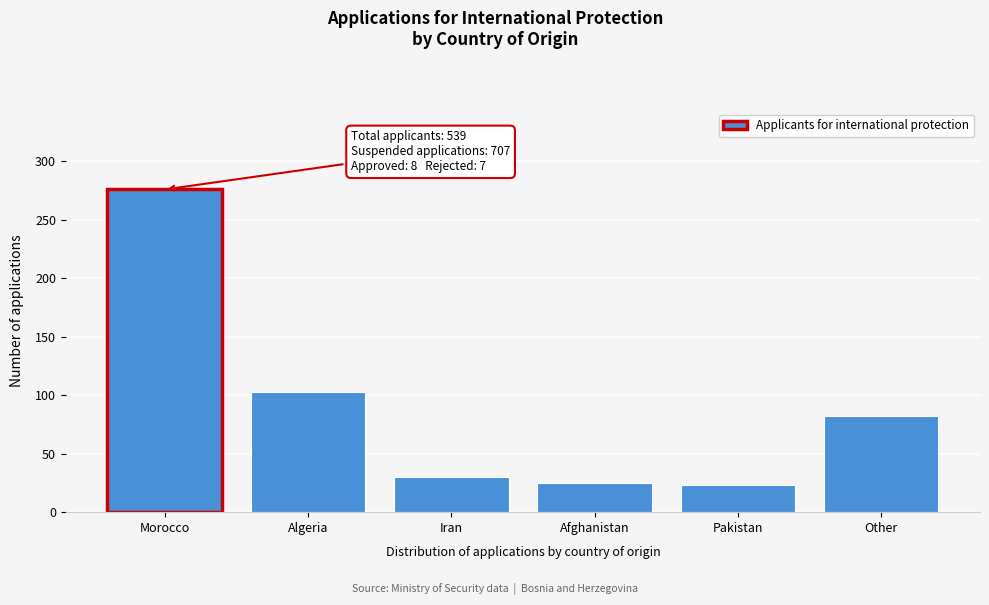

Reading right to left, what are all the values shown in this chart?

82	23	25	30	103	276